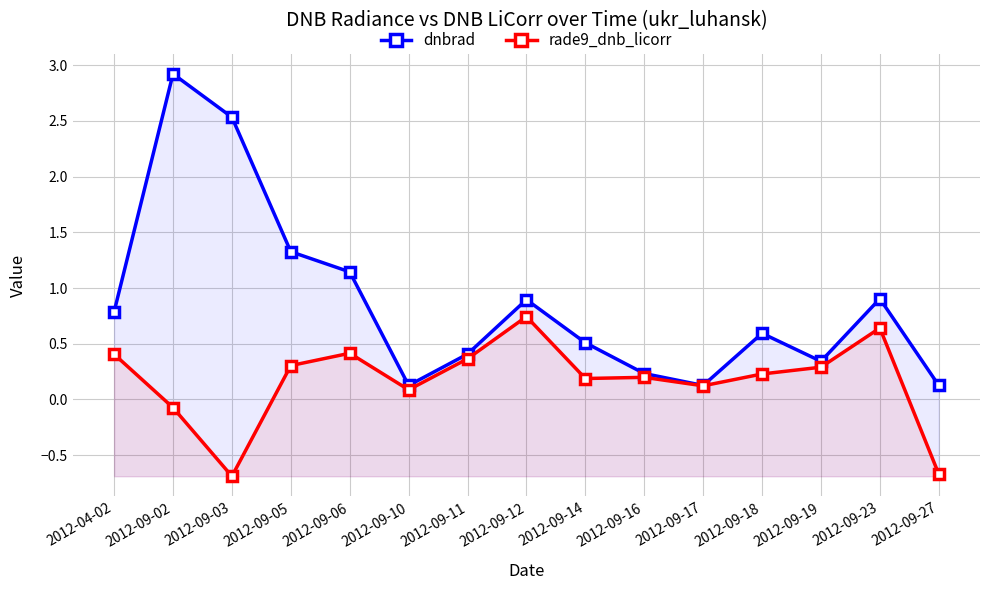

Reading left to right, list all the values displayed in this chart.

dnbrad: 0.8	2.9	2.5	1.3	1.1	0.1	0.4	0.9	0.5	0.2	0.1	0.6	0.3	0.9	0.1
rade9_dnb_licorr: 0.4	-0.1	-0.7	0.3	0.4	0.1	0.4	0.7	0.2	0.2	0.1	0.2	0.3	0.6	-0.7